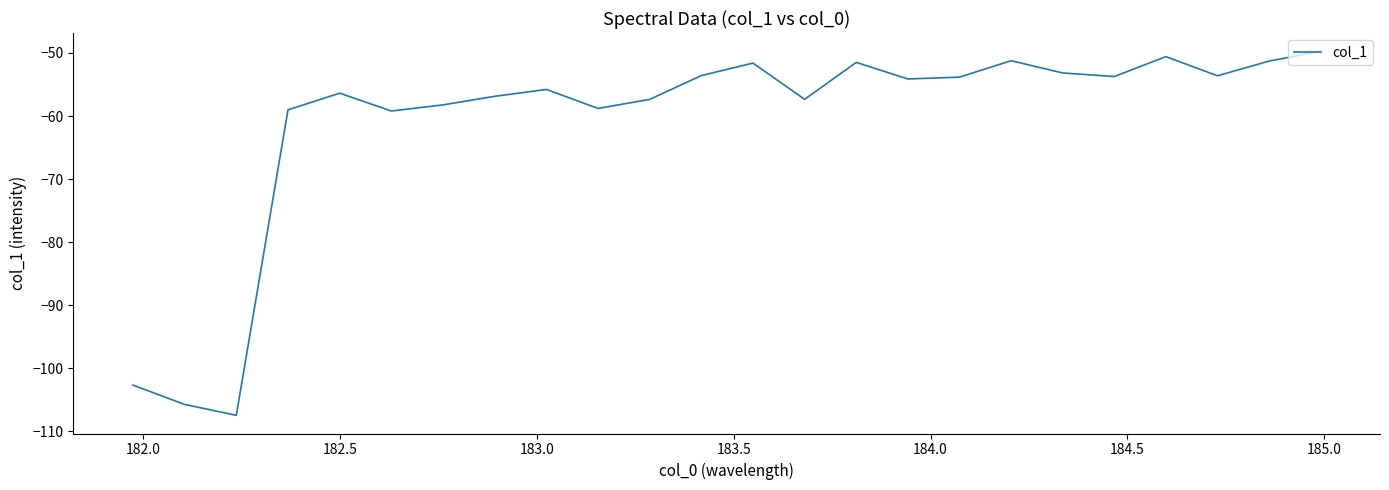

What is the greatest value displayed?

-49.7